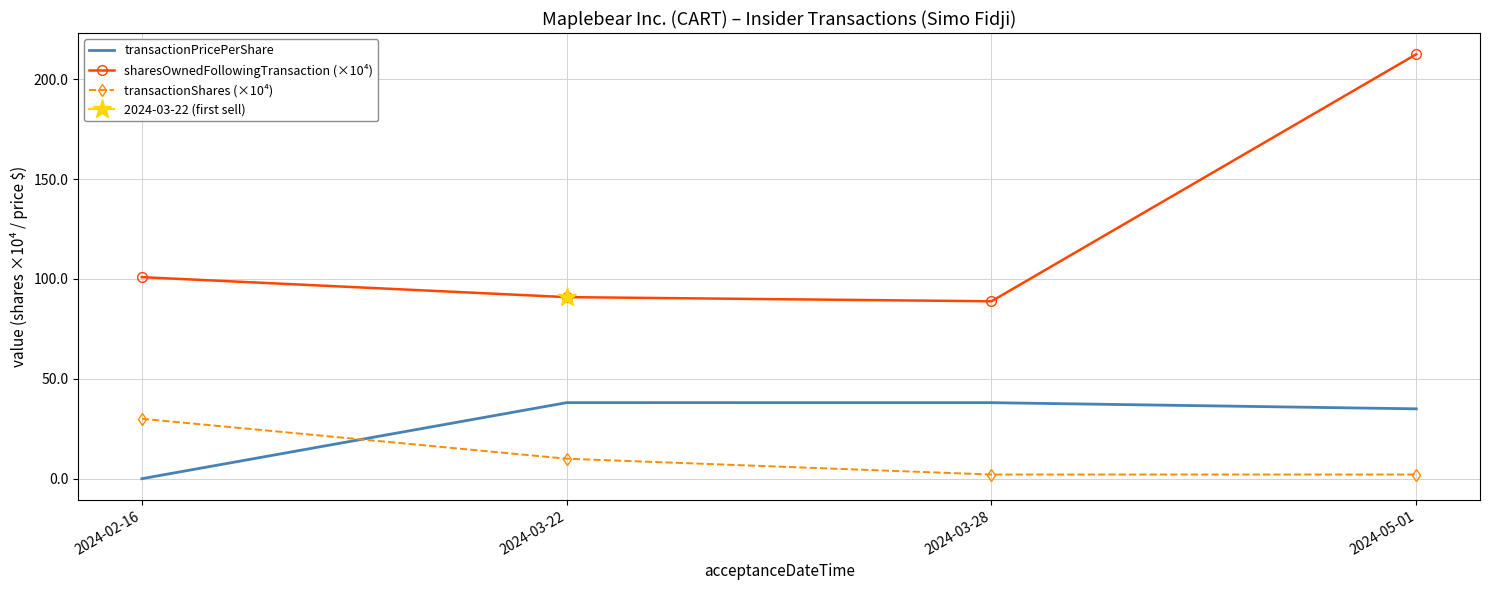

Between 2024-02-16 and 2024-03-22, which series saw the biggest shift?

transactionPricePerShare